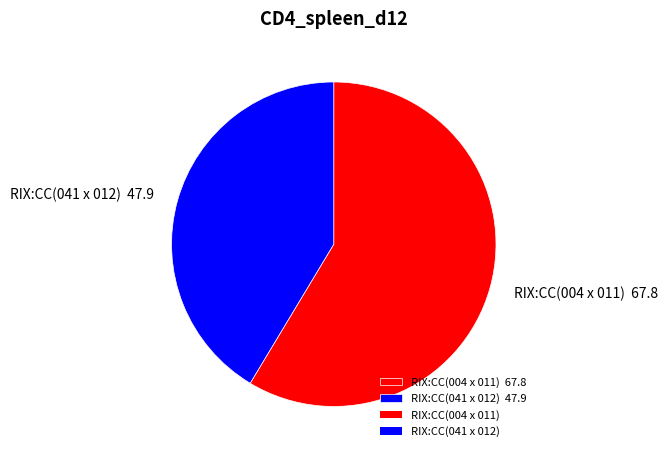

Does RIX:CC(004 x 011) 67.8 account for over 50% of the chart?

Yes